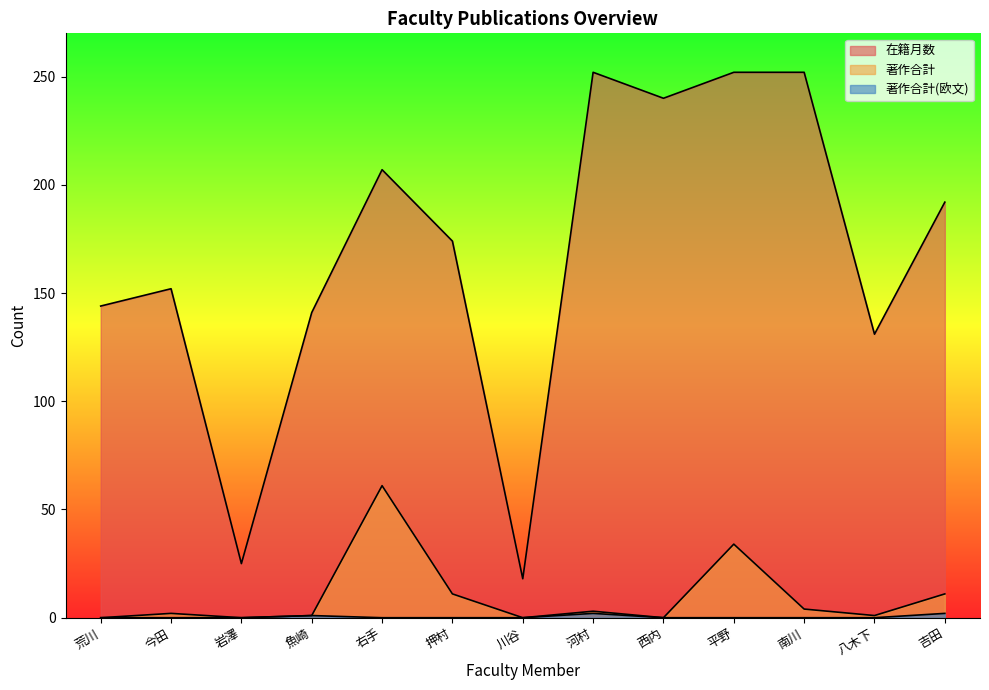

True or false: 著作合計 and 著作合計(欧文) intersect in this chart.

False